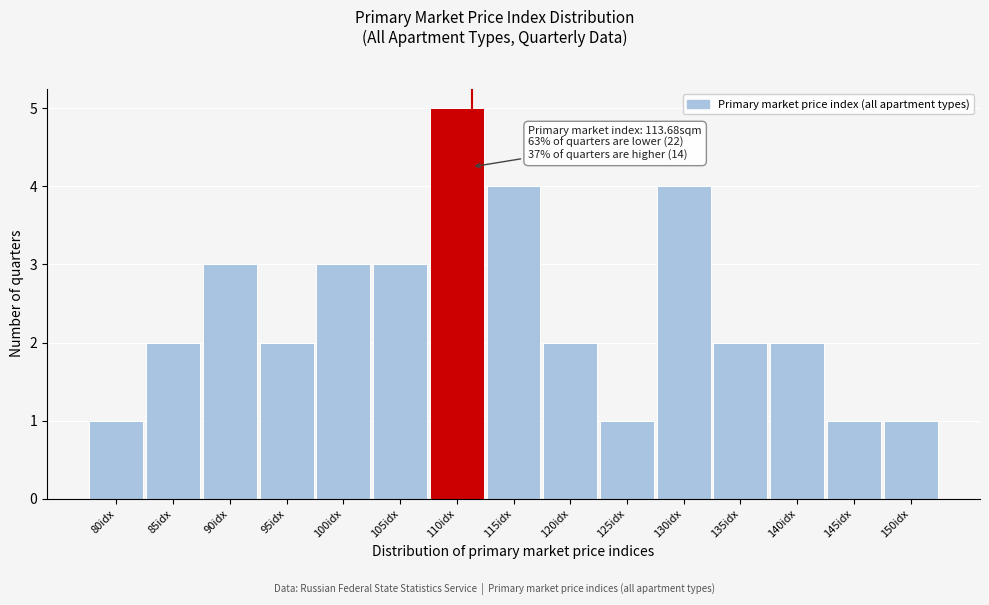

Reading right to left, transcribe all the data shown in this chart.

1	1	2	2	4	1	2	4	5	3	3	2	3	2	1